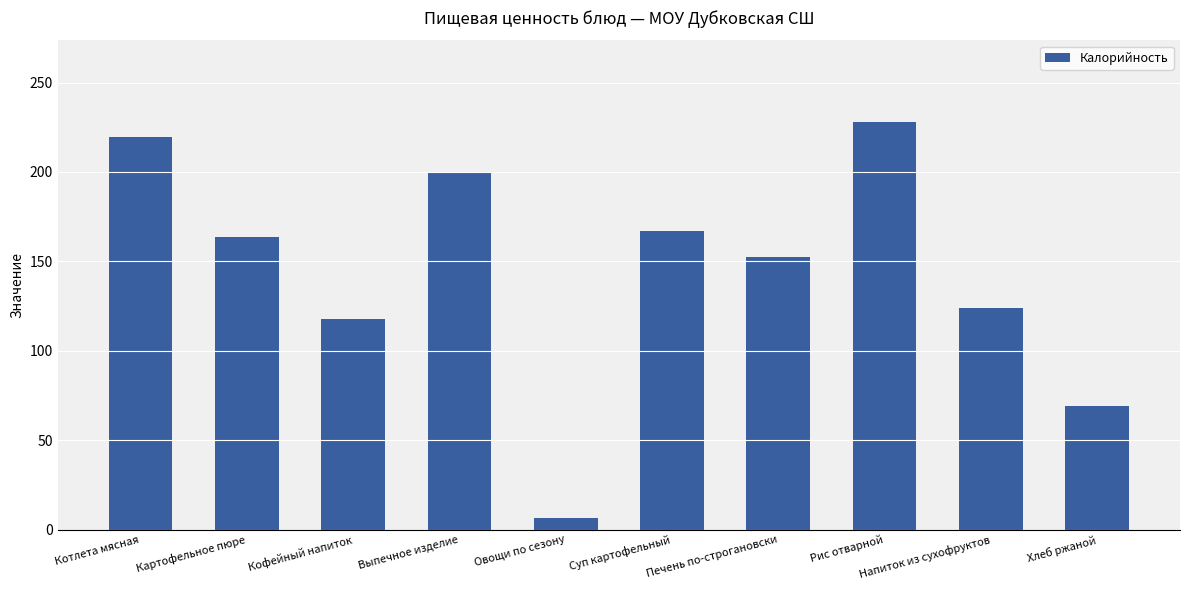

What is the change in value from Котлета мясная to Выпечное изделие?

-19.8